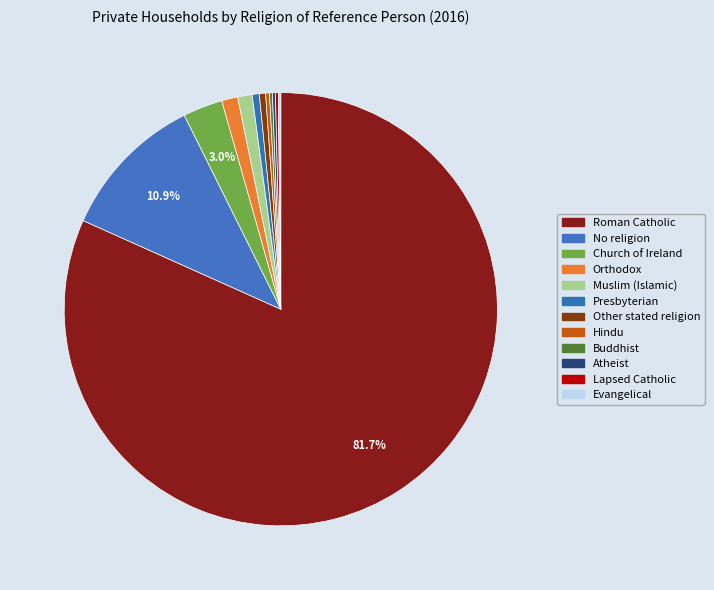

What is the smallest slice in the pie chart?

Evangelical